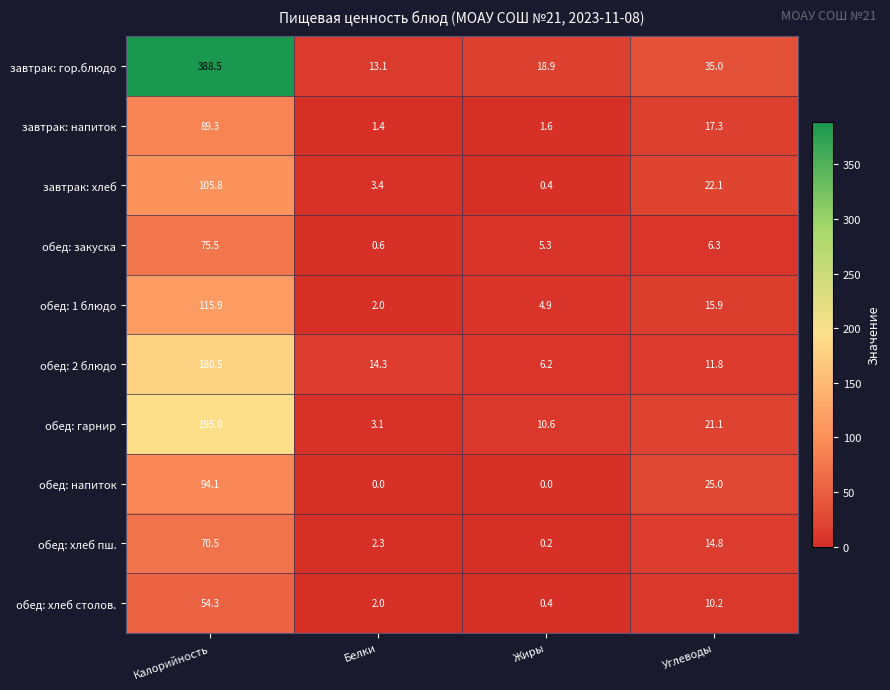

How many series are shown in this chart?

10